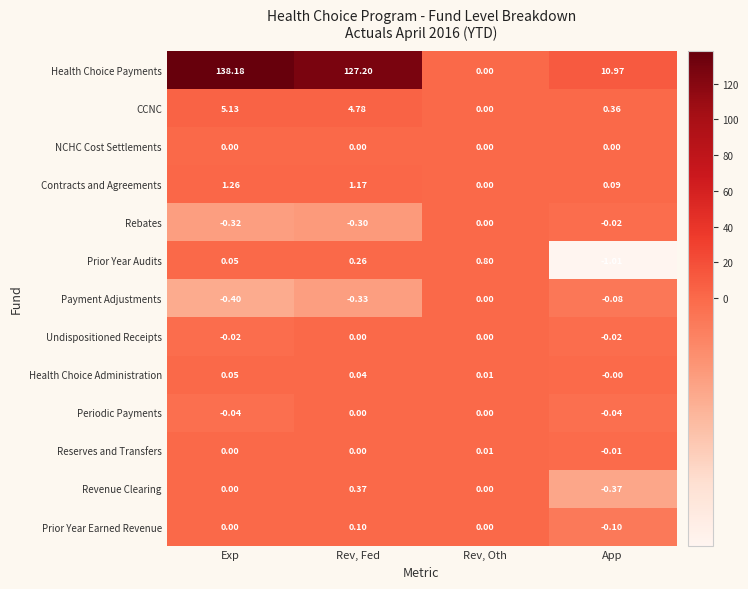

What is the maximum value shown in the chart?

138.2